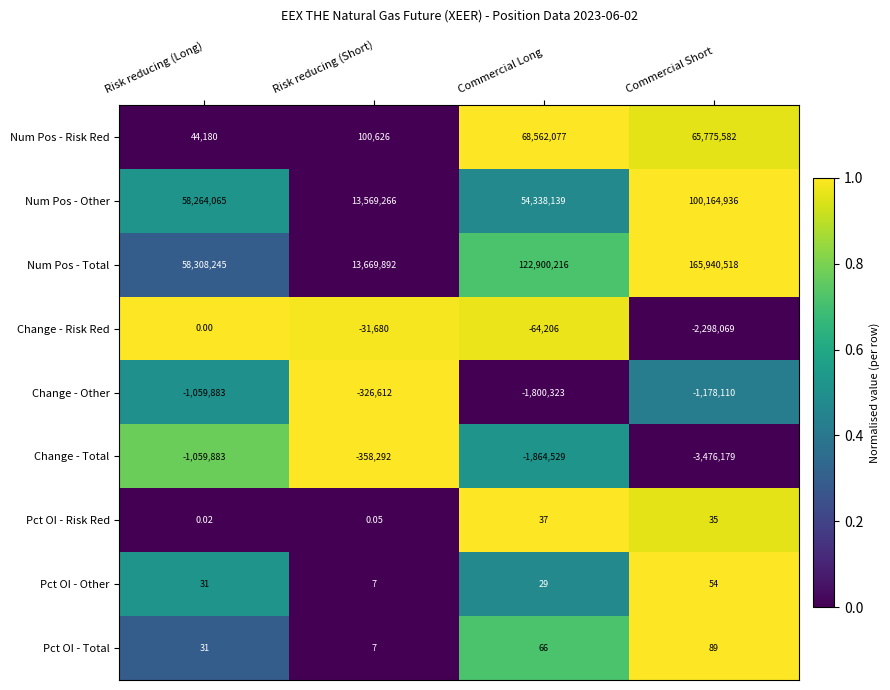

At how many categories does at least one series exceed 0?

4